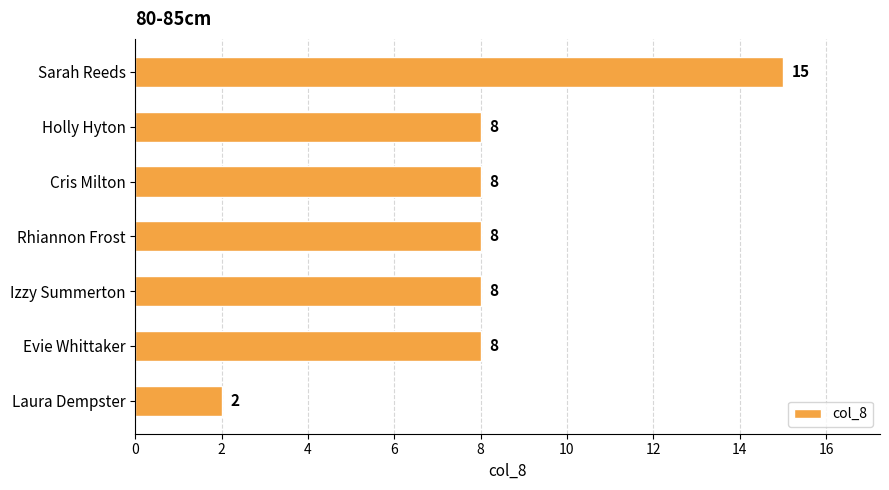

Between Laura Dempster and Evie Whittaker, which is larger?

Evie Whittaker